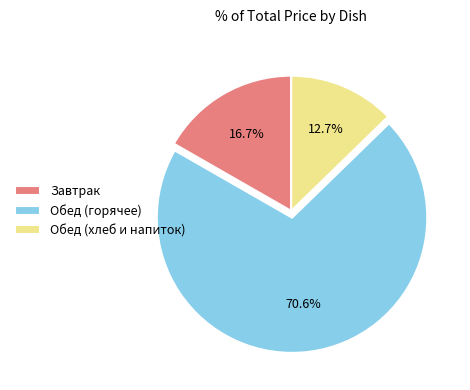

What is the ratio of the value at Обед (хлеб и напиток) to the value at Завтрак?

0.8